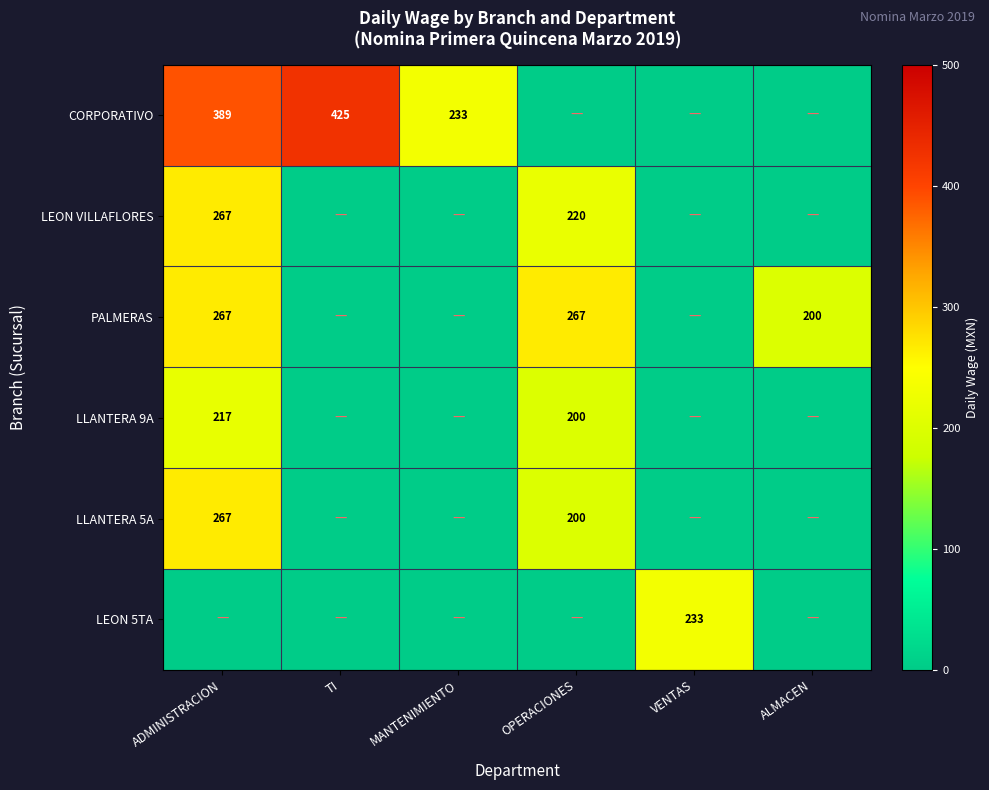

The value of LEON VILLAFLORES at OPERACIONES is 342. True or false?

False